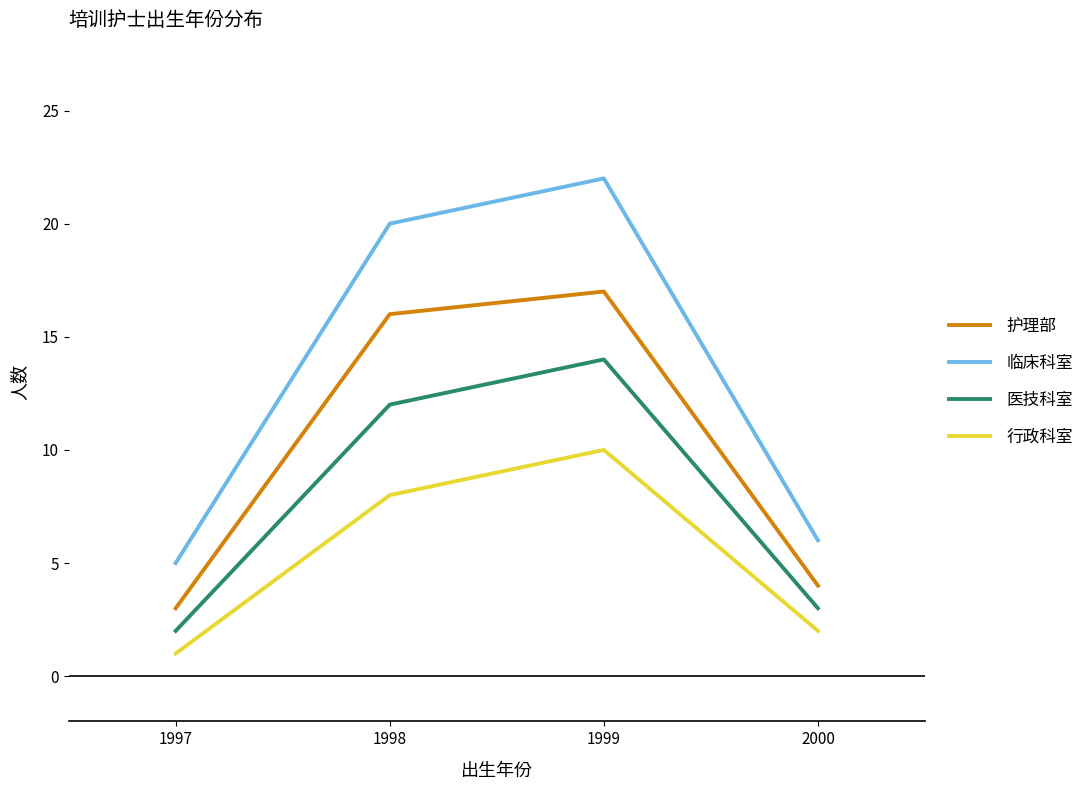

At which category is the sum across all series the highest?

1999